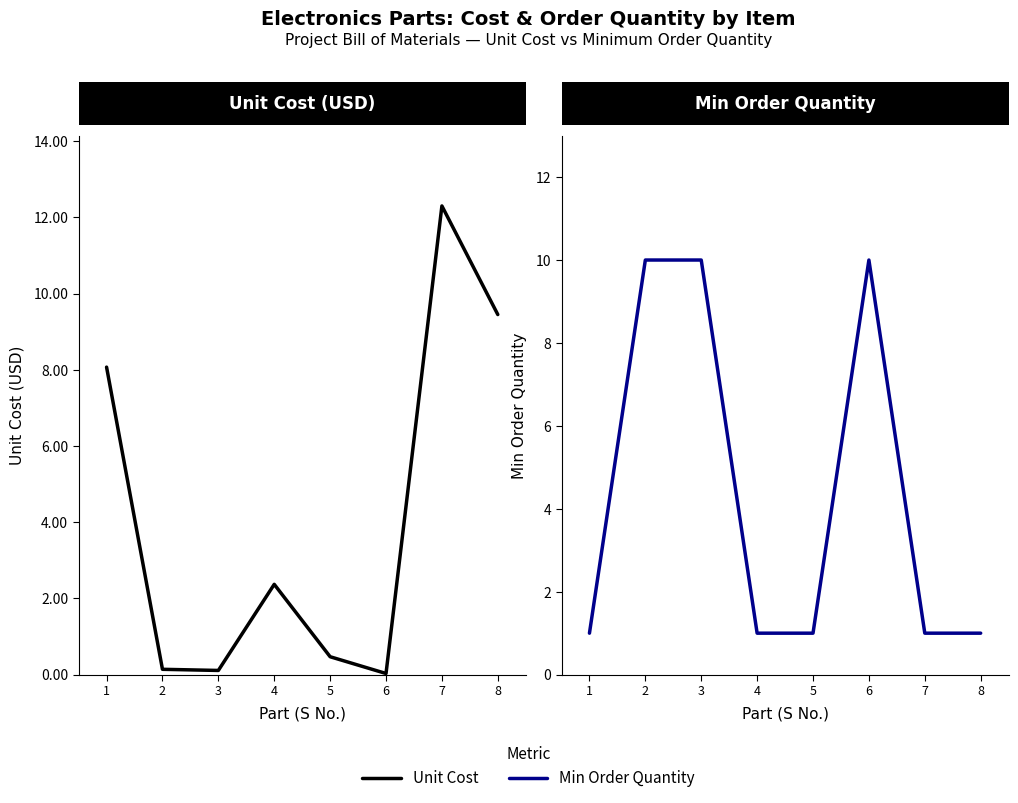

What is the difference between the maximum and second lowest values in the Unit Cost series?

12.2